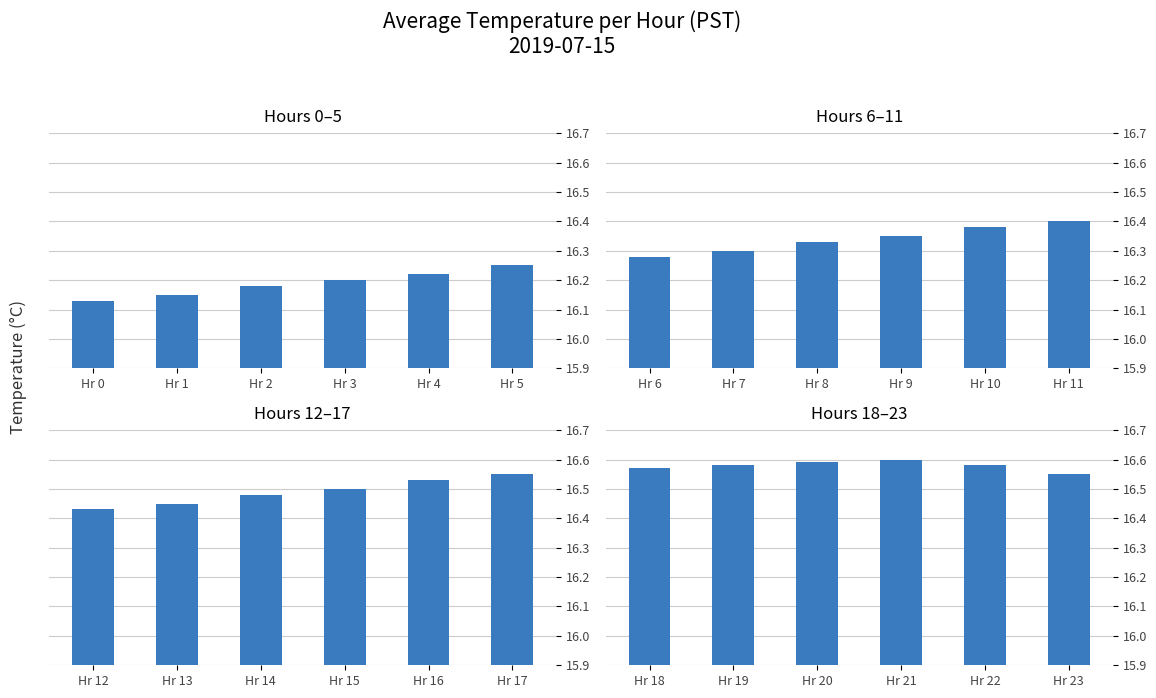

What is the value of the Hours 18–23 bar at the 3rd from the left?

16.6